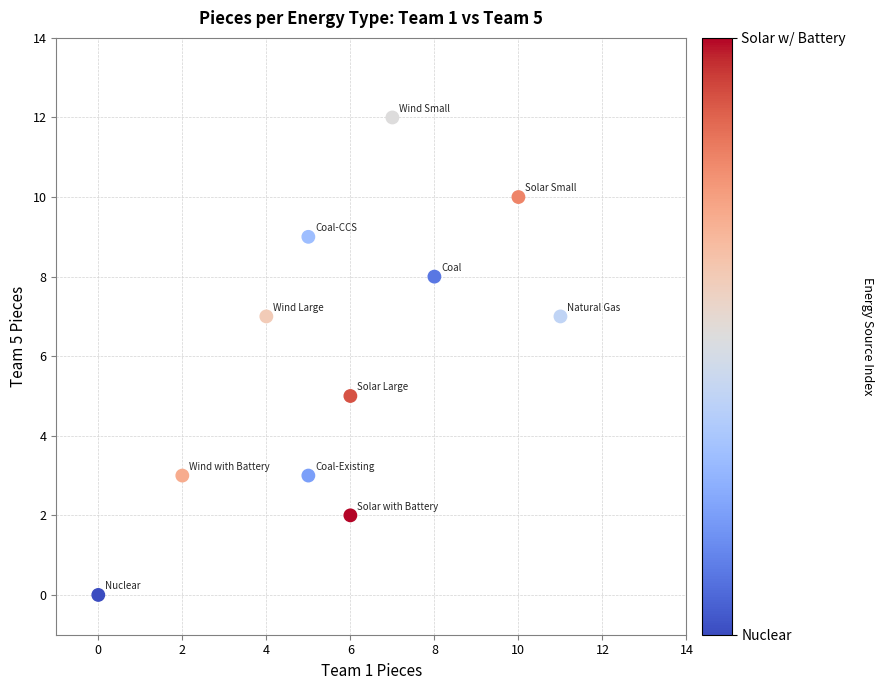

What is the range of Y values (max minus min)?

12